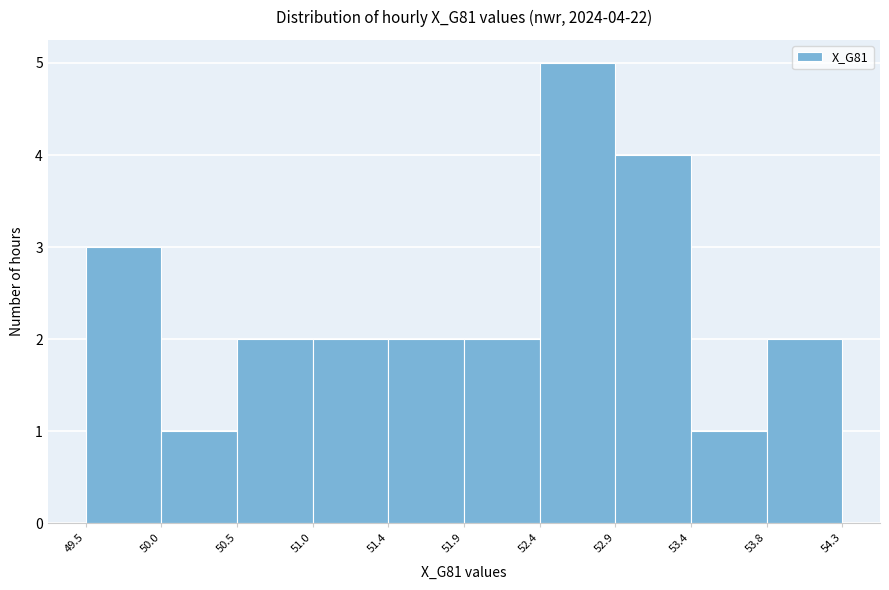

Over which range of the x-axis is the bar tallest?

52.4 to 52.9